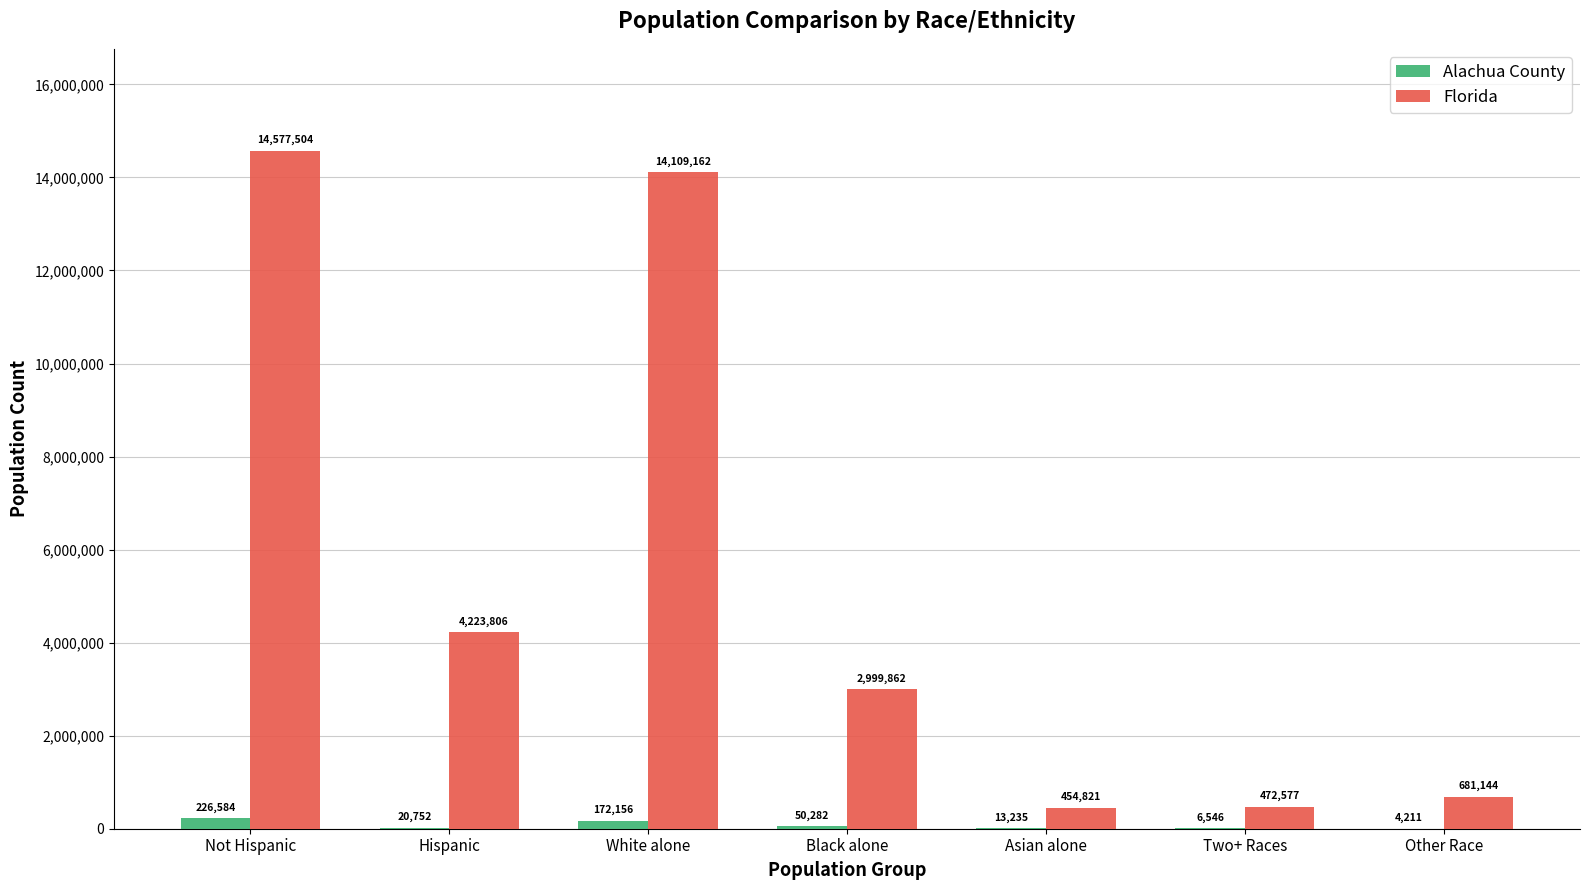

Between Two+ Races and Other Race, which series saw the biggest shift?

Florida